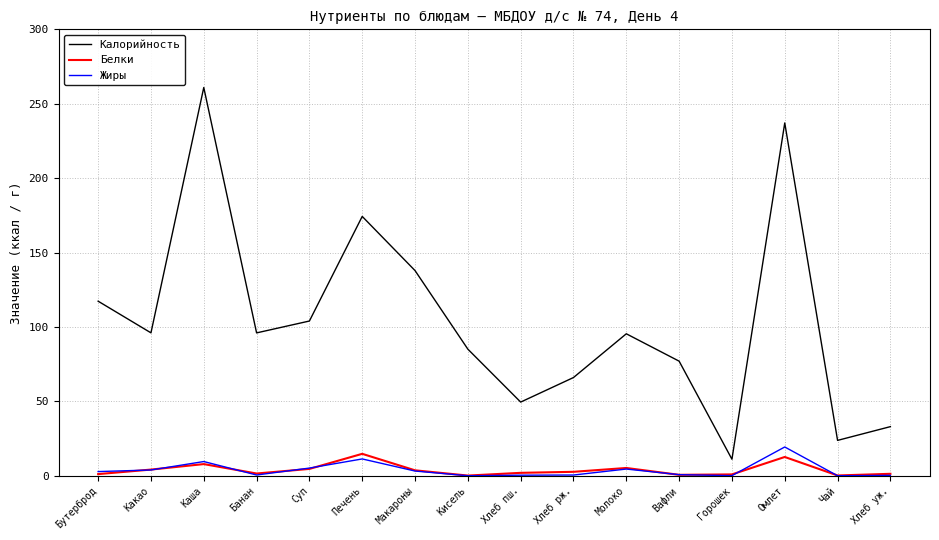

True or false: Белки and Калорийность intersect in this chart.

False